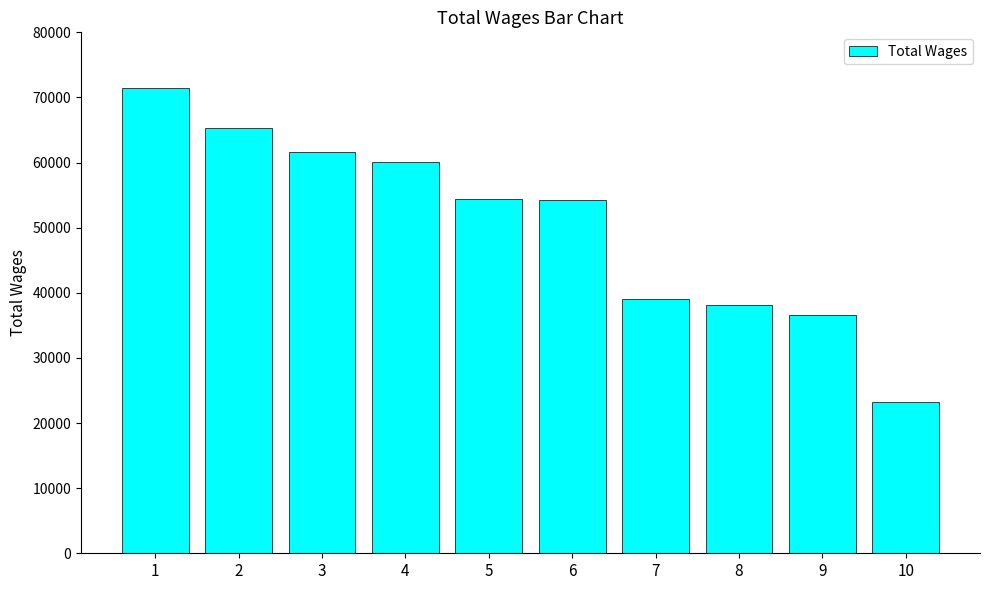

True or false: the data shows 15172 at 7.

False